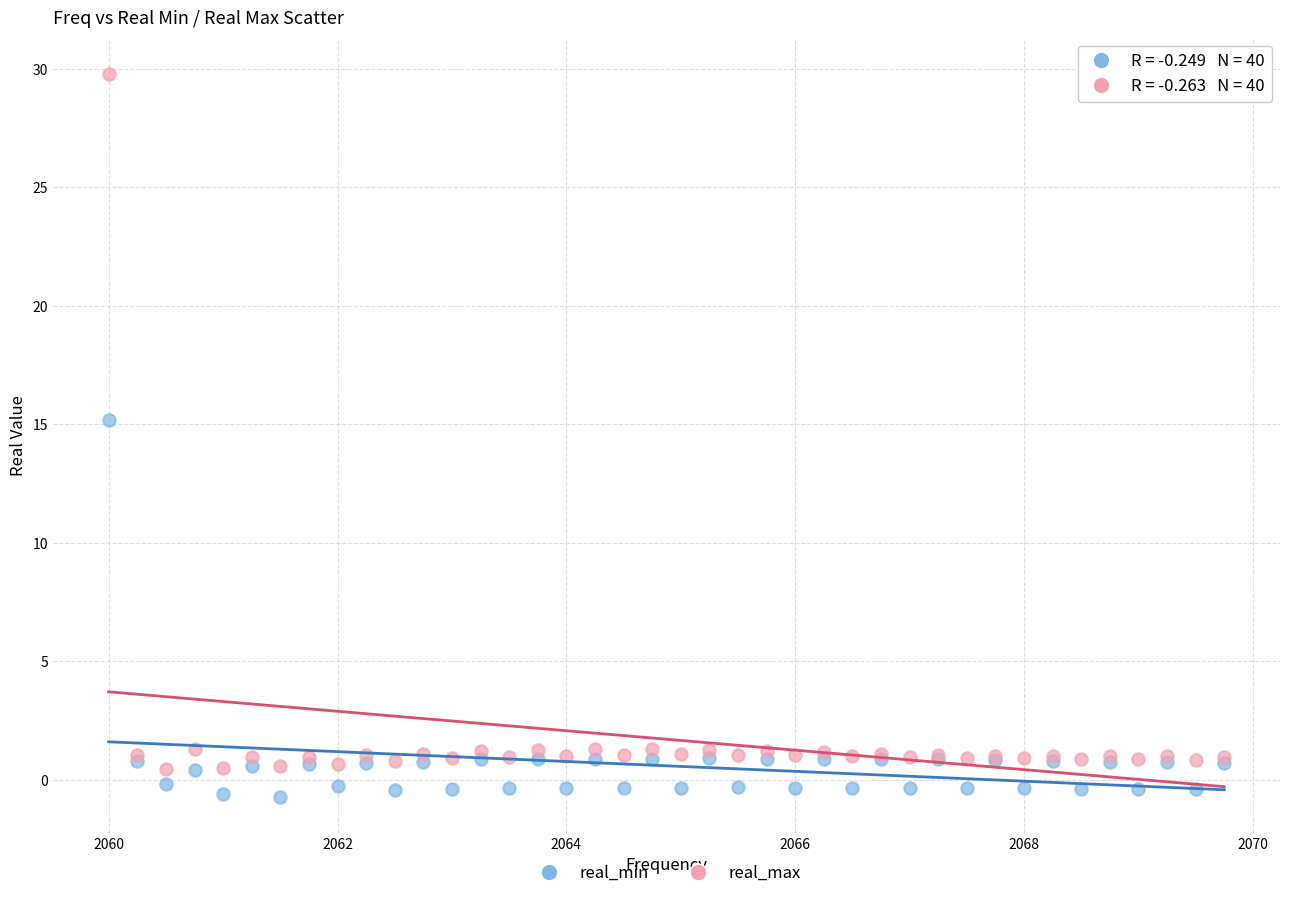

Across all series, what Y value is closest to 14?

15.2